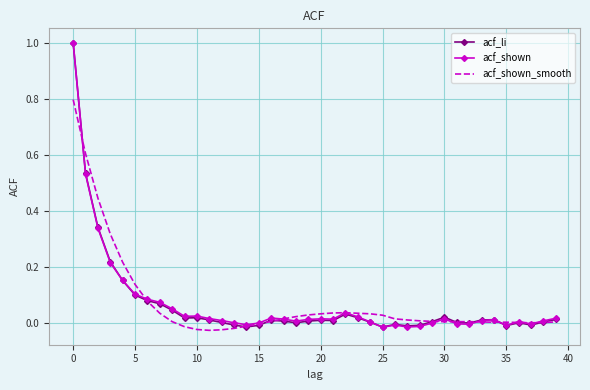

What is the greatest value displayed?

1.0